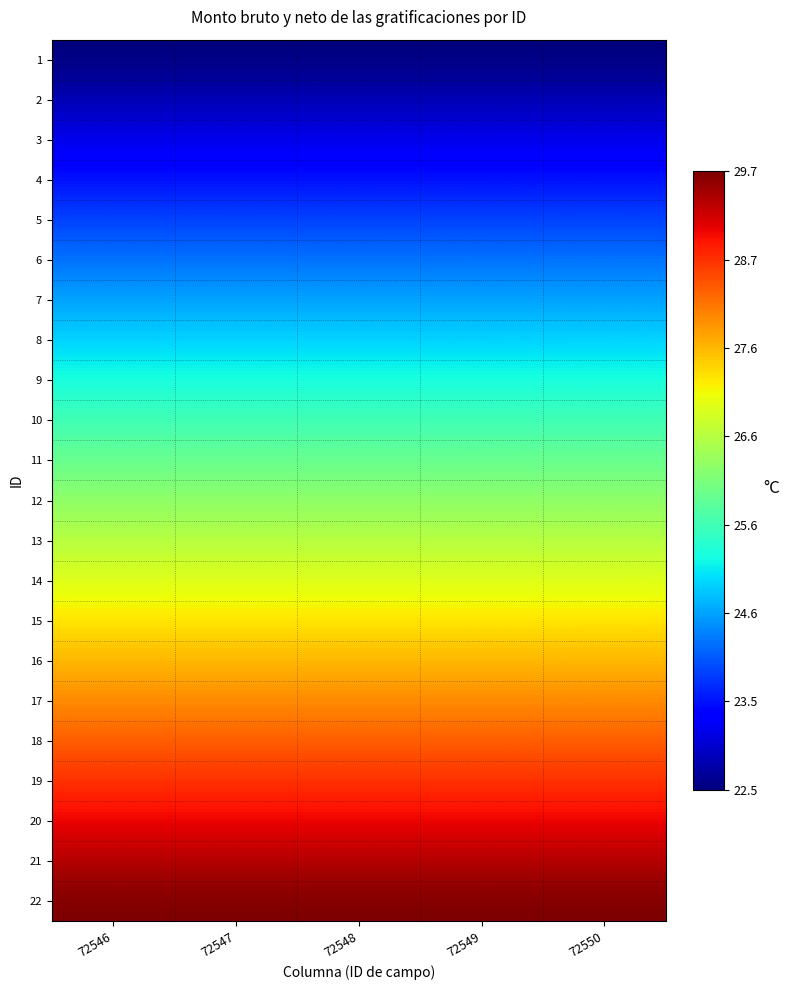

At which category does the chart reach its peak across all series?

72550